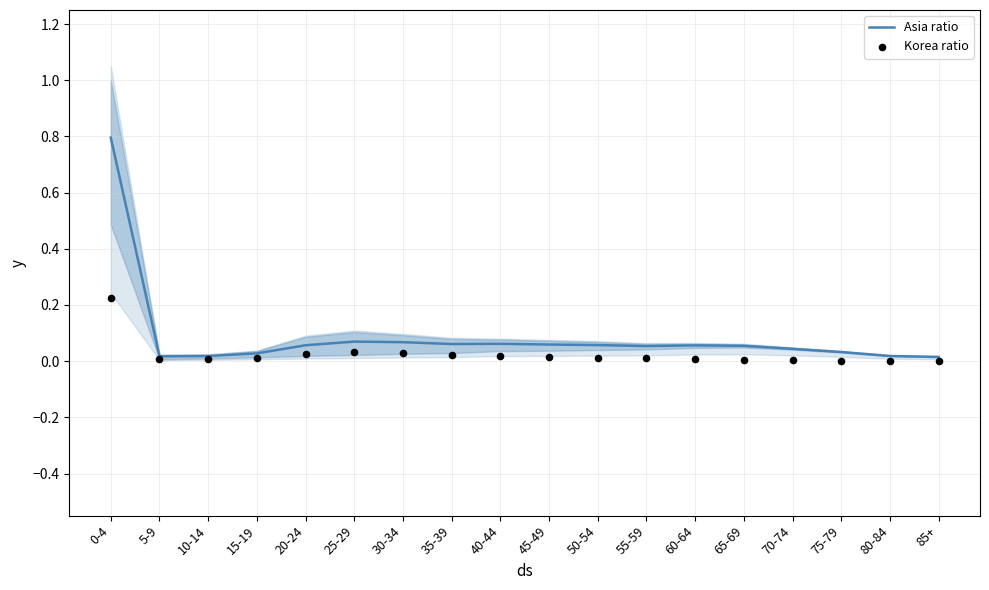

Which series has the widest spread of Y values?

Asia ratio